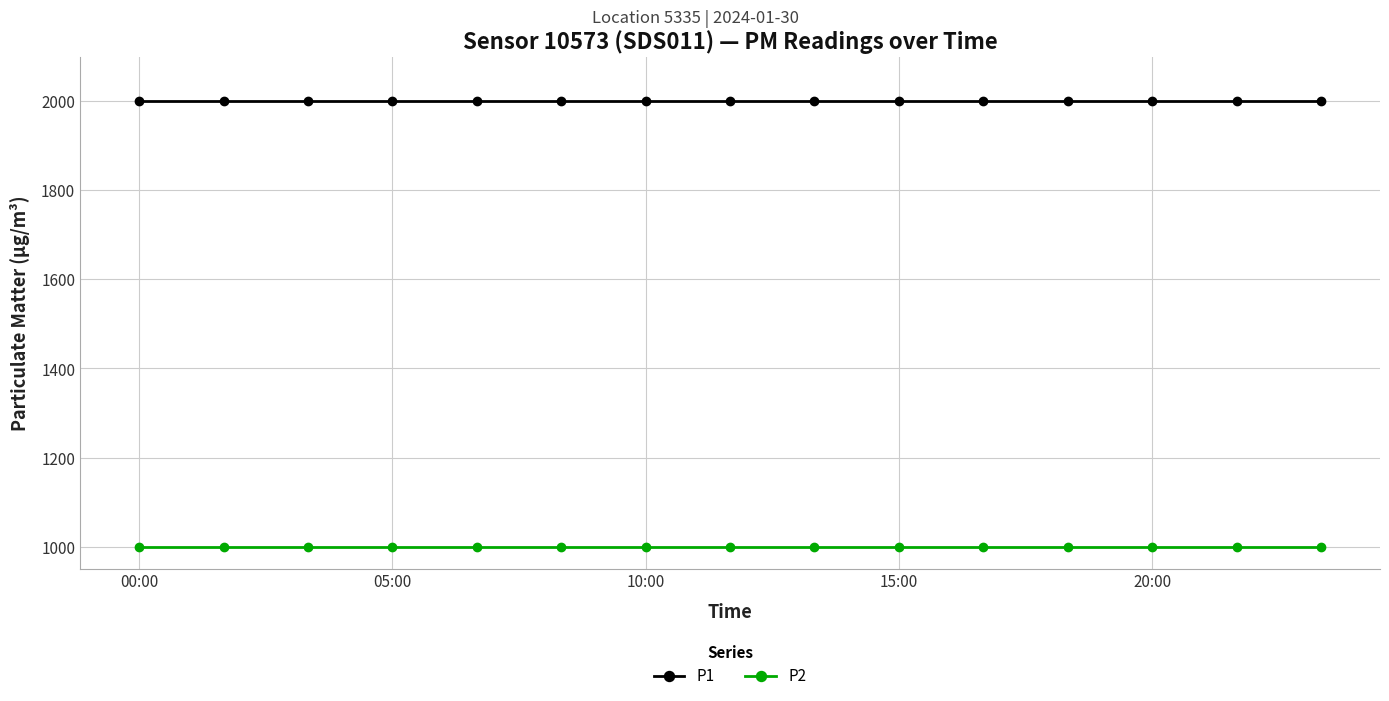

What is the value of the P2 point at the 9th from the left?

999.9